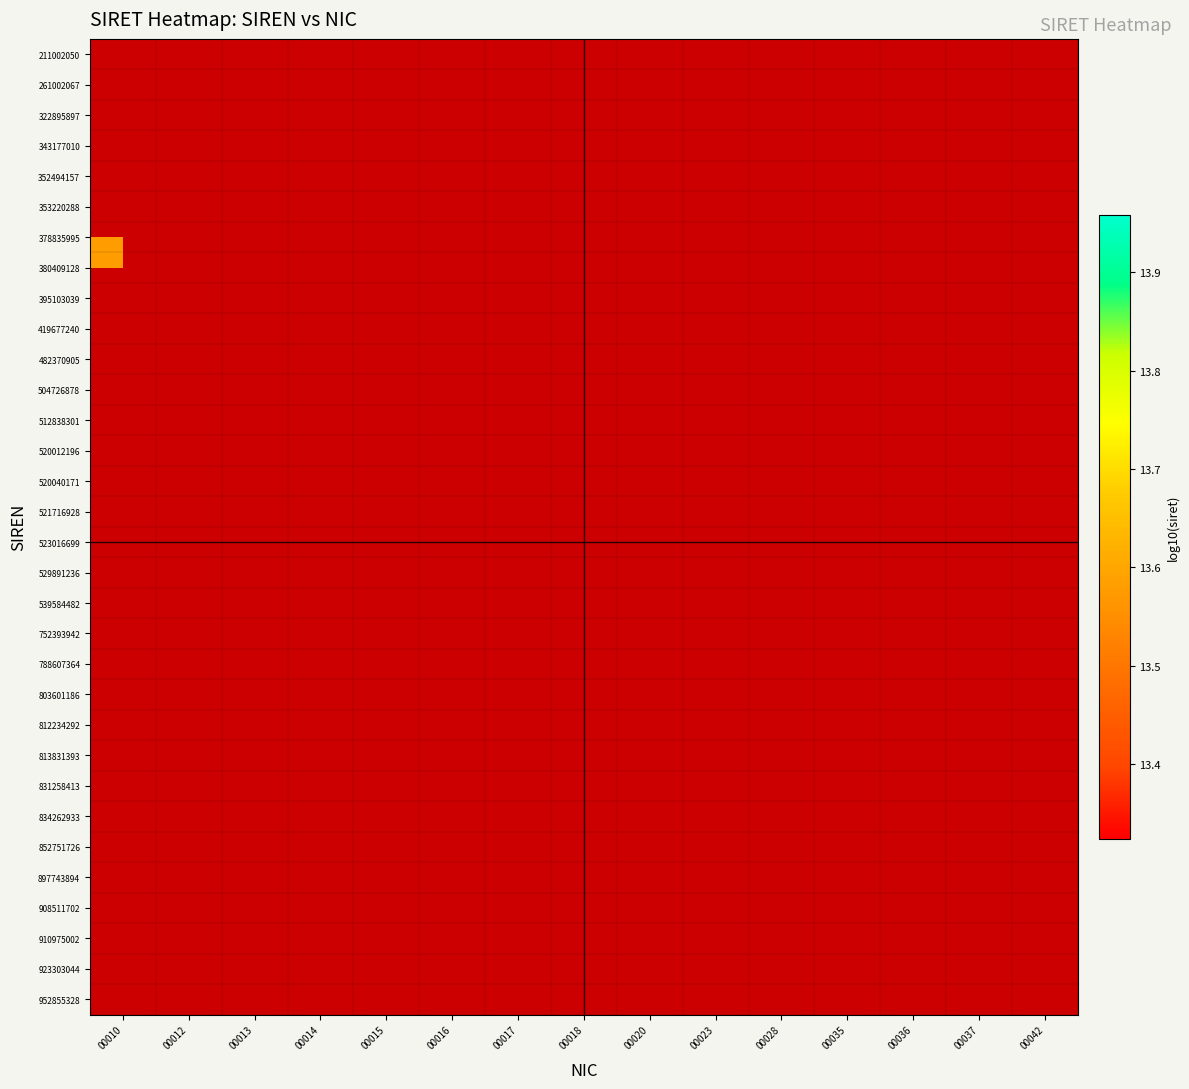

List the labels in order of 831258413 value, largest first.

00010, 00012, 00013, 00014, 00015, 00016, 00017, 00018, 00020, 00023, 00028, 00035, 00036, 00037, 00042